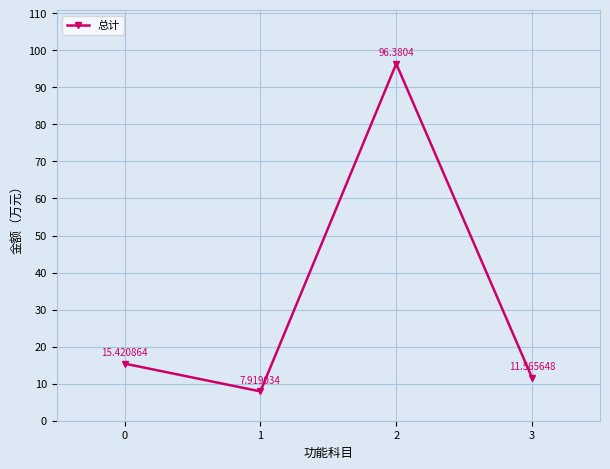

List the labels in order of value, largest first.

2, 0, 3, 1